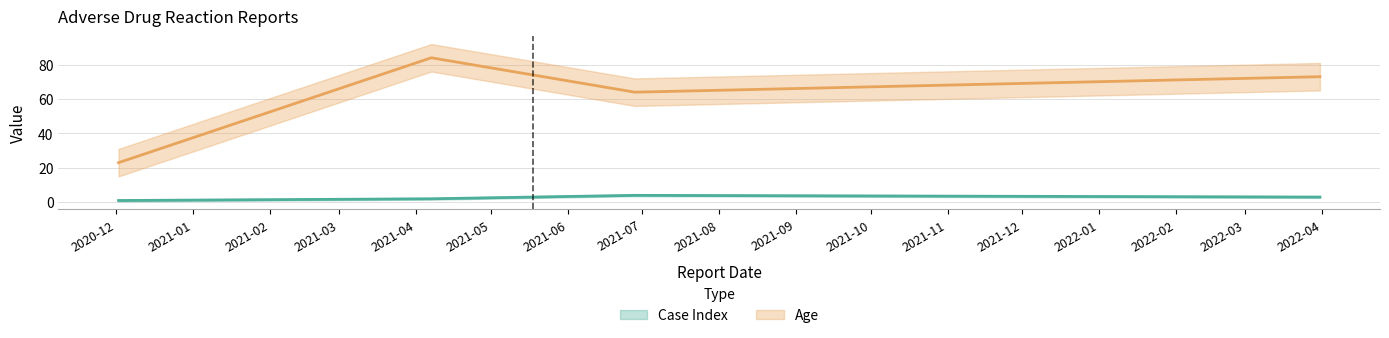

What is the greatest value displayed?

84